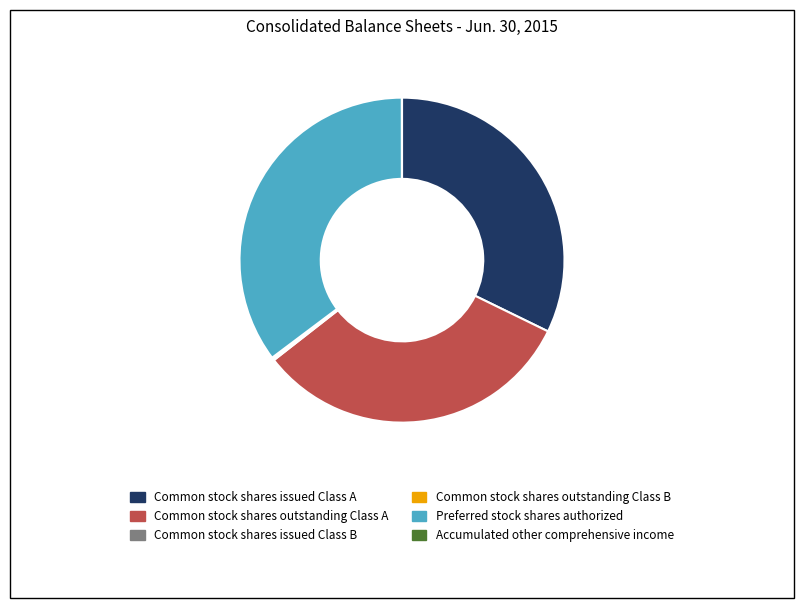

Do Common stock shares outstanding Class A and Common stock shares issued Class A together represent more than half of the pie?

Yes